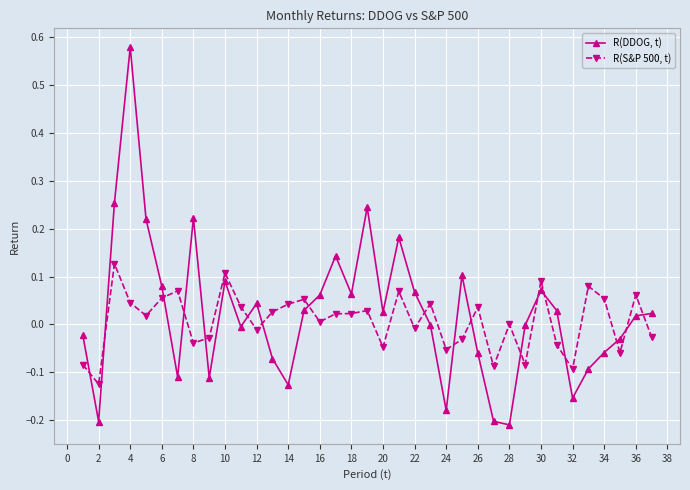

True or false: R(DDOG, t) and R(S&P 500, t) intersect in this chart.

True